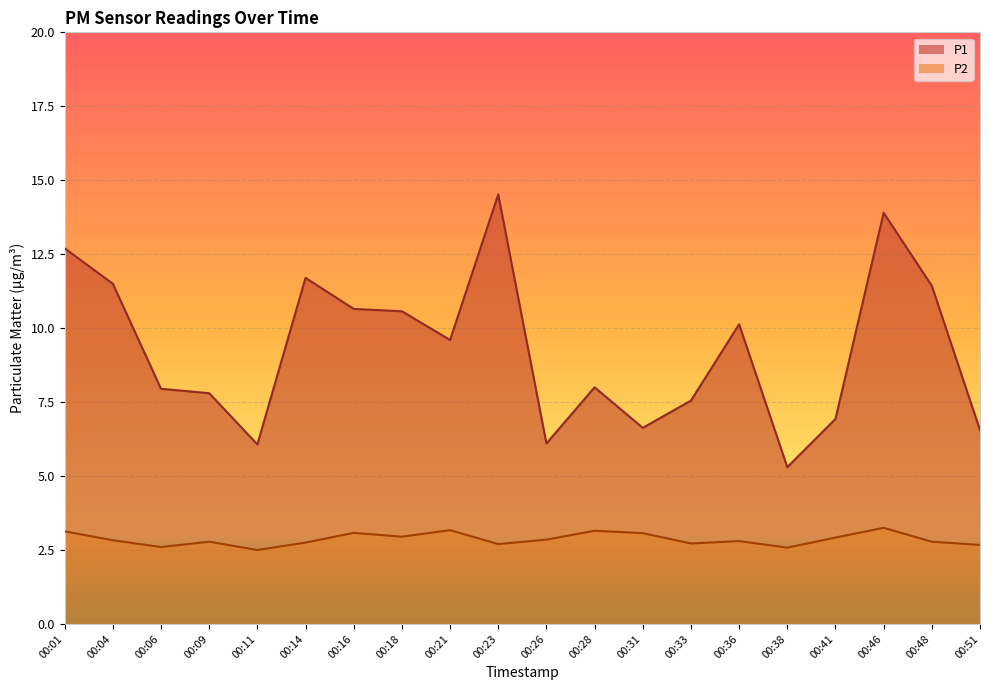

True or false: P1 has a value of 10.6 at 00:18.

True